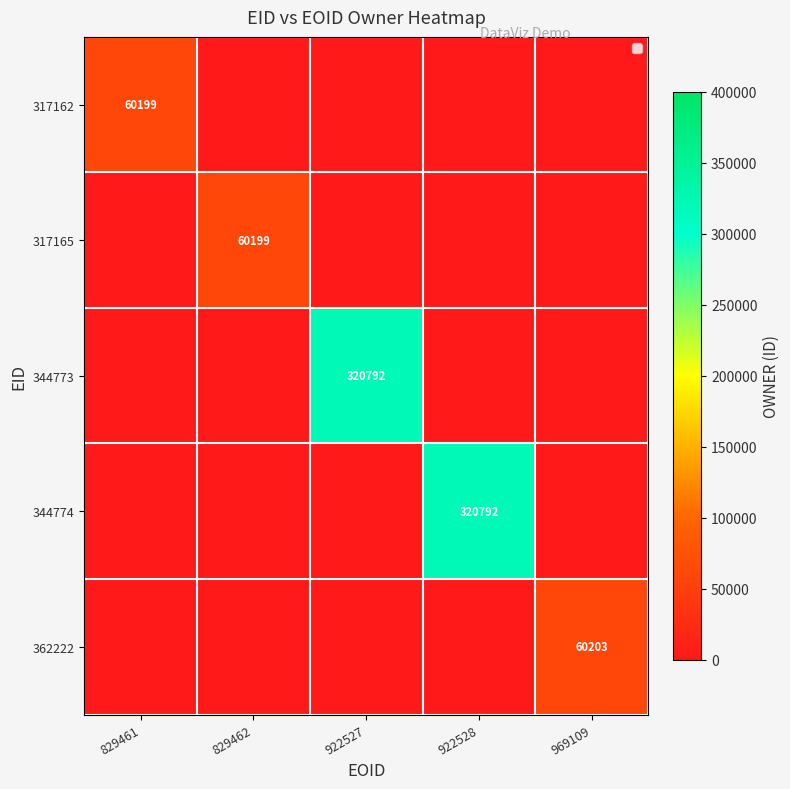

Which category has the lowest value in the 344773 series?

829461